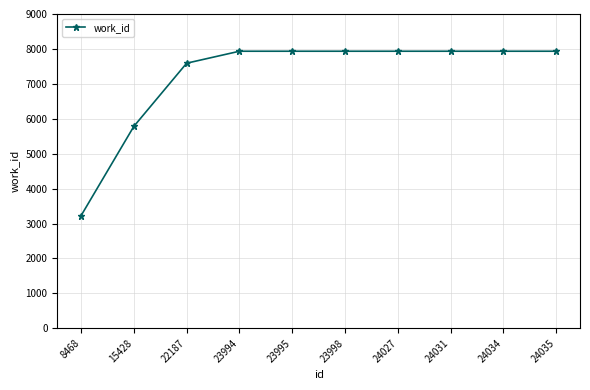

How many distinct data groups are displayed?

1